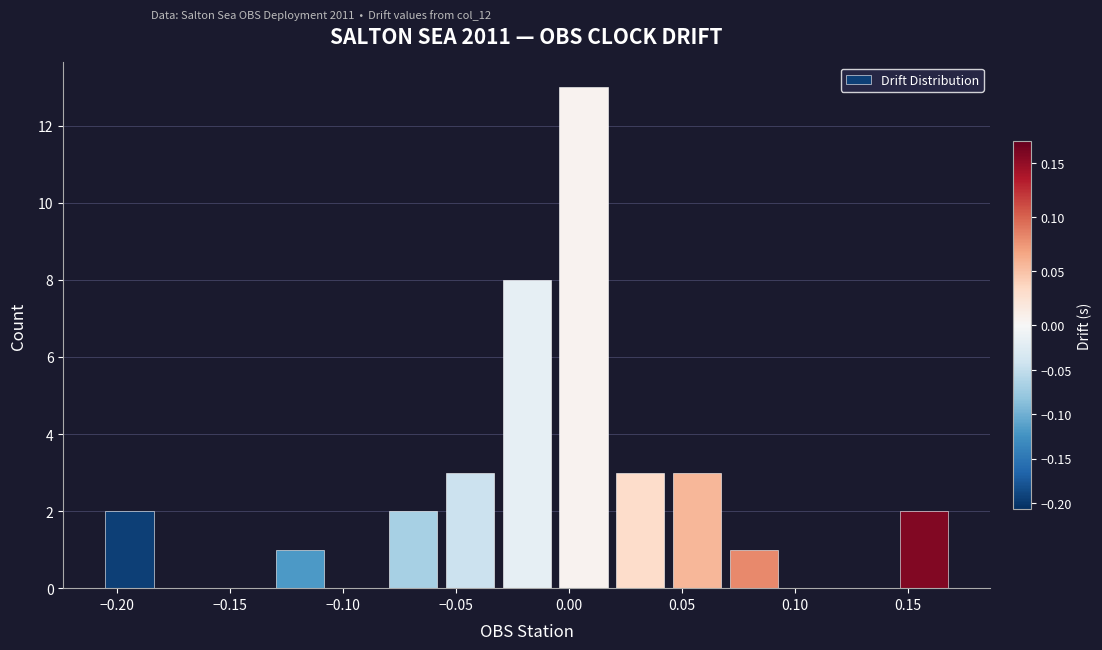

How tall is the bar that spans 0.045 to 0.070 on the x-axis? Neither the bar edges nor the heights are printed on the chart, so give them approximately, as read against the axes.

3